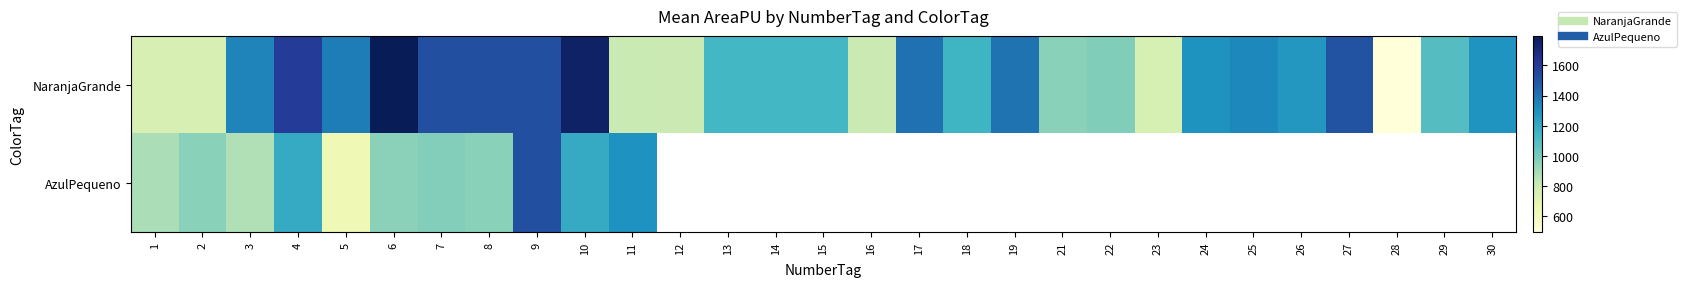

At which category is the sum across all series the highest?

9